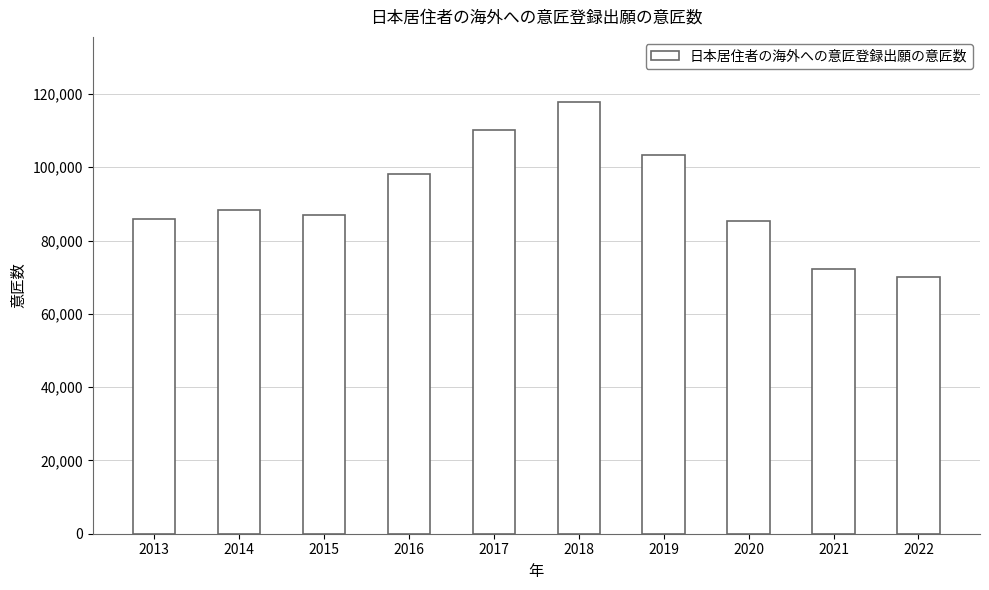

What is the change in value from 2014 to 2017?

+21796